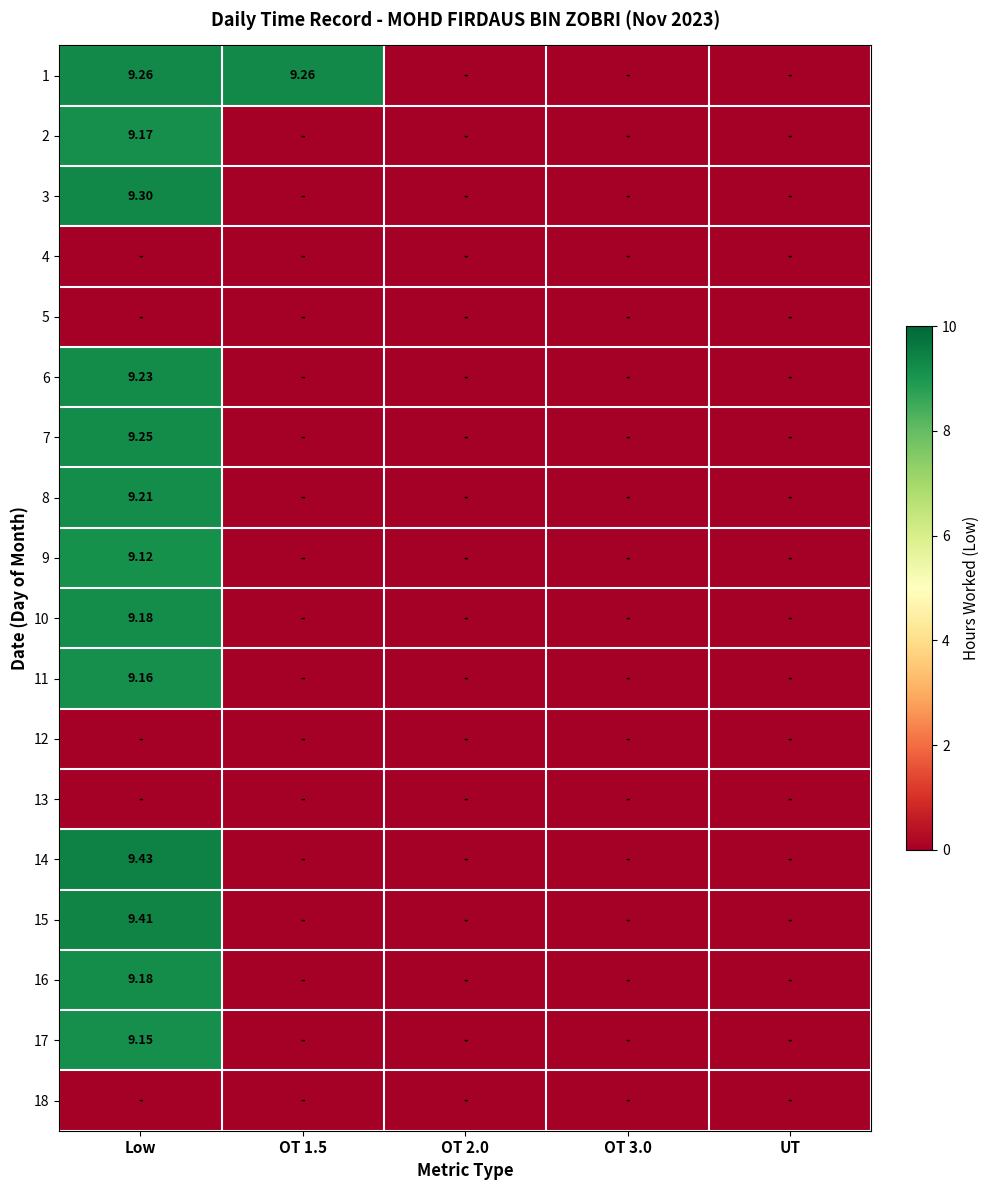

At how many categories does at least one series exceed 6?

2